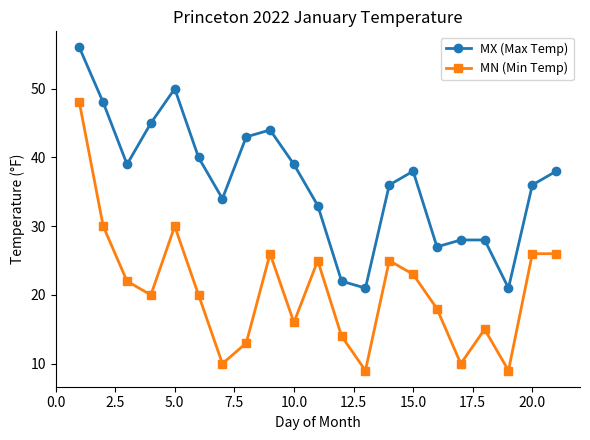

Which series has the largest range (max minus min)?

MN (Min Temp)